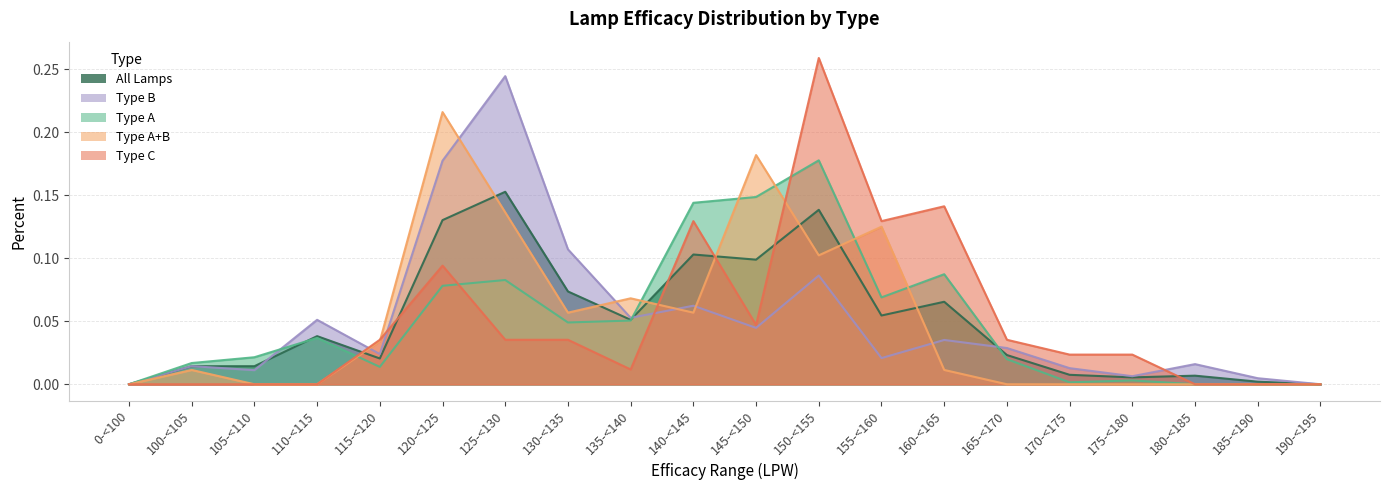

At which category does All Lamps reach its first local peak?

110-<115